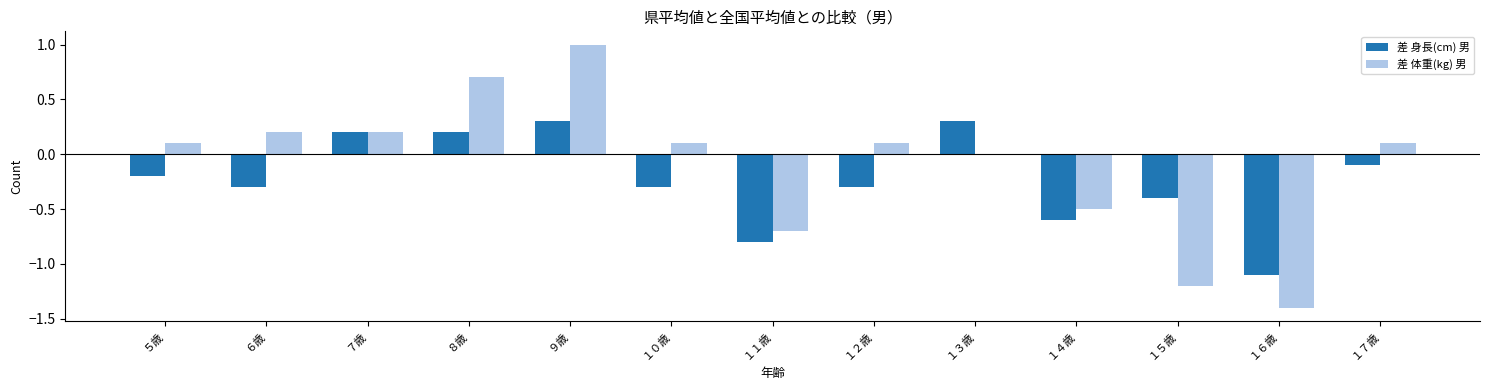

Which series has the widest spread of values?

差 体重(kg) 男